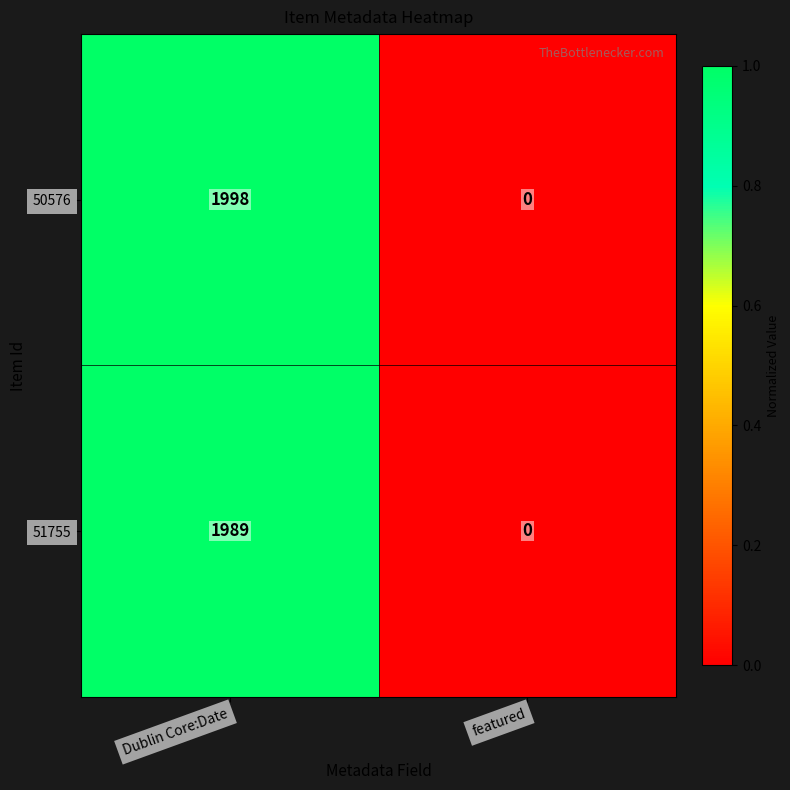

Where is 51755 nearest to the value 994?

featured